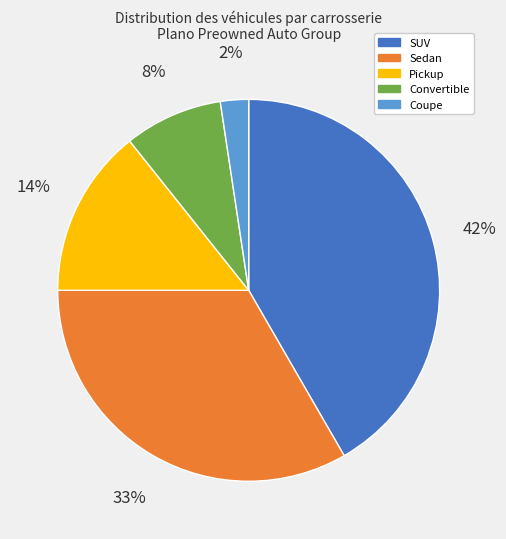

Does Convertible represent more than half of the total?

No